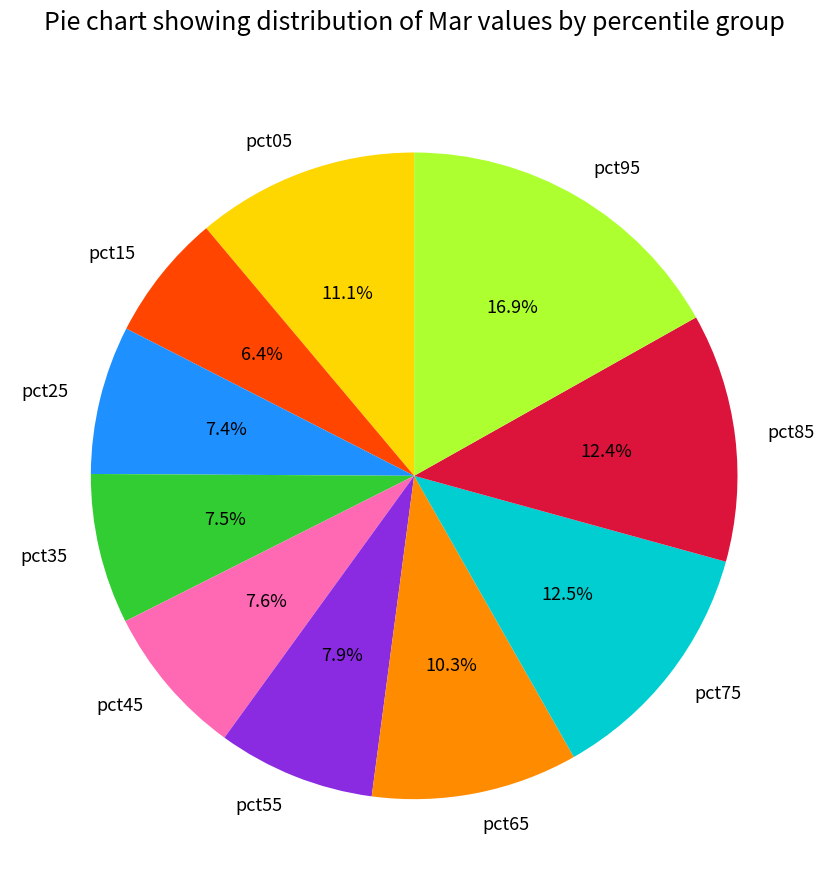

To the nearest percent, what is the combined percentage of pct05 and pct75?

24%